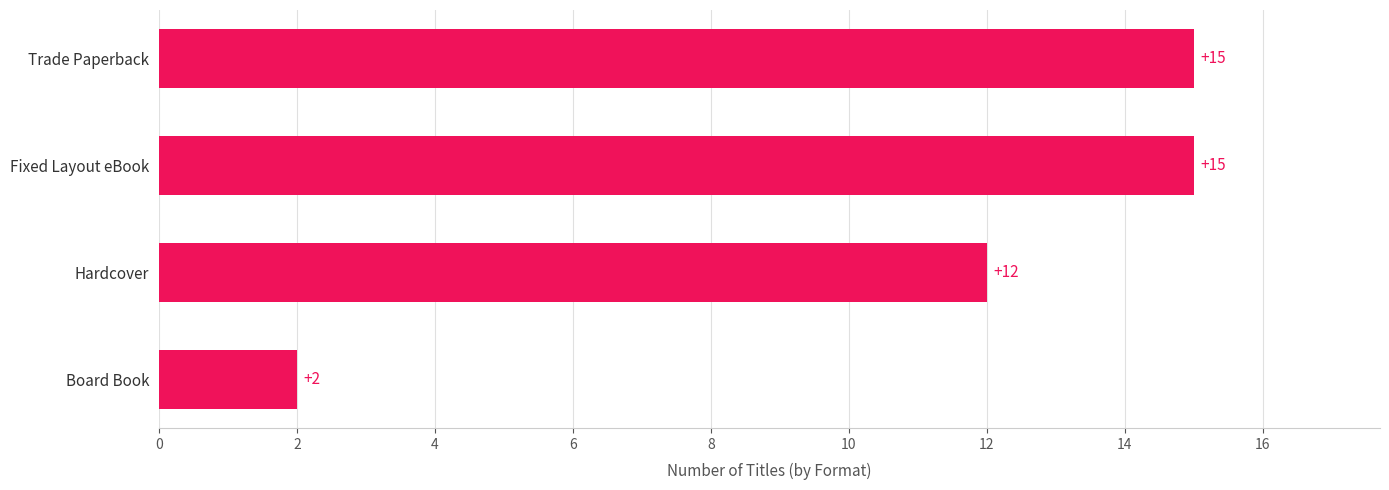

What is the value of the 2nd bar from the top?

15